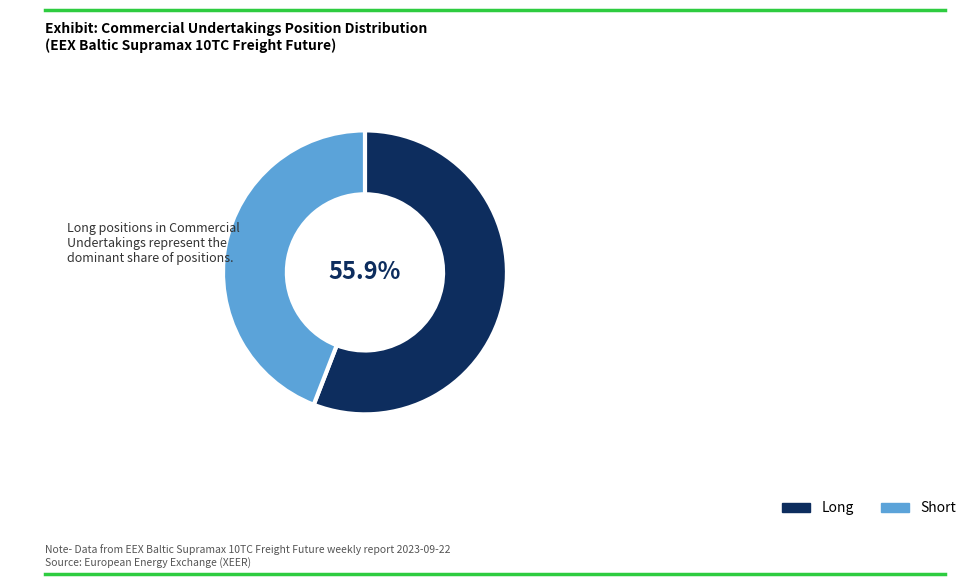

Approximately how many times larger is the value at Short compared to Long?

0.8